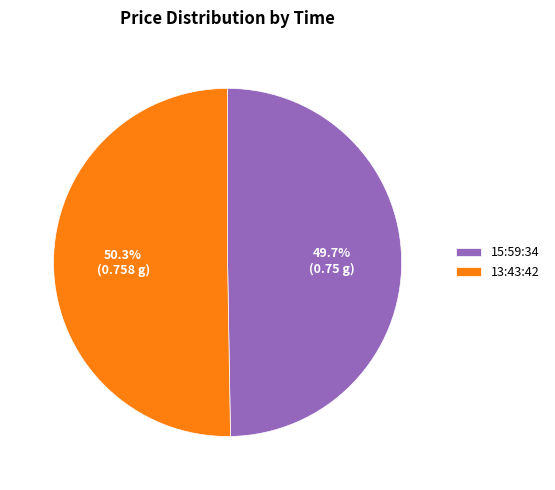

To the nearest percent, what is the combined percentage of 15:59:34 and 13:43:42?

100%